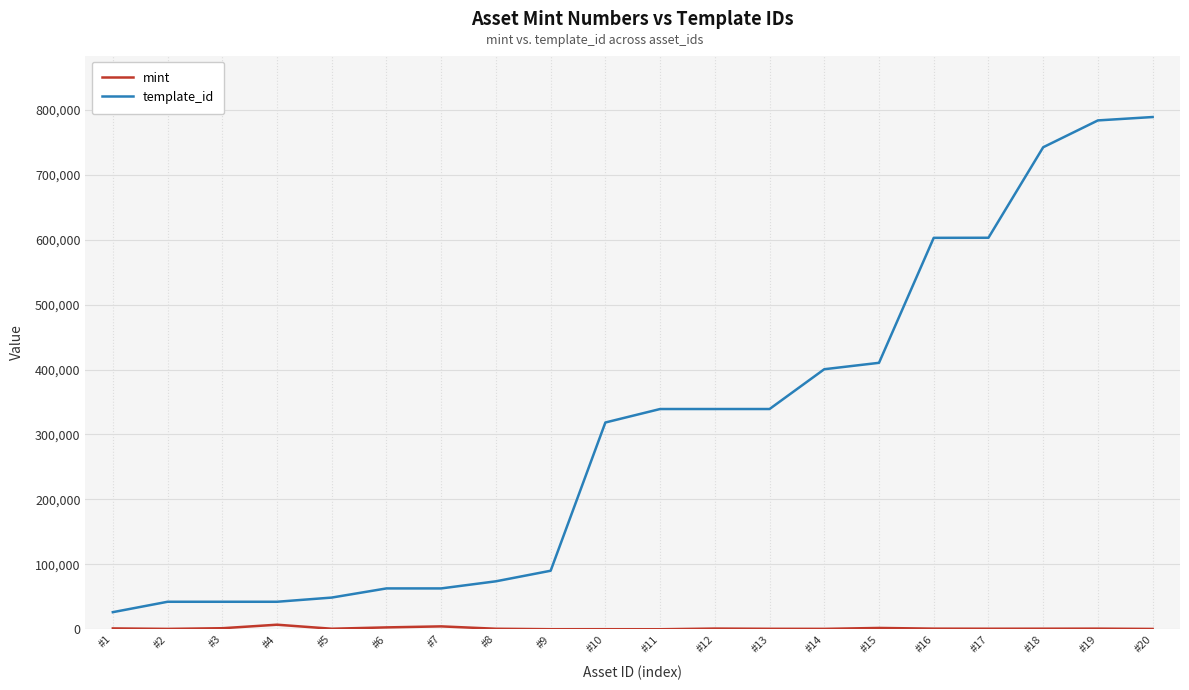

Which series has the largest total across all categories?

template_id